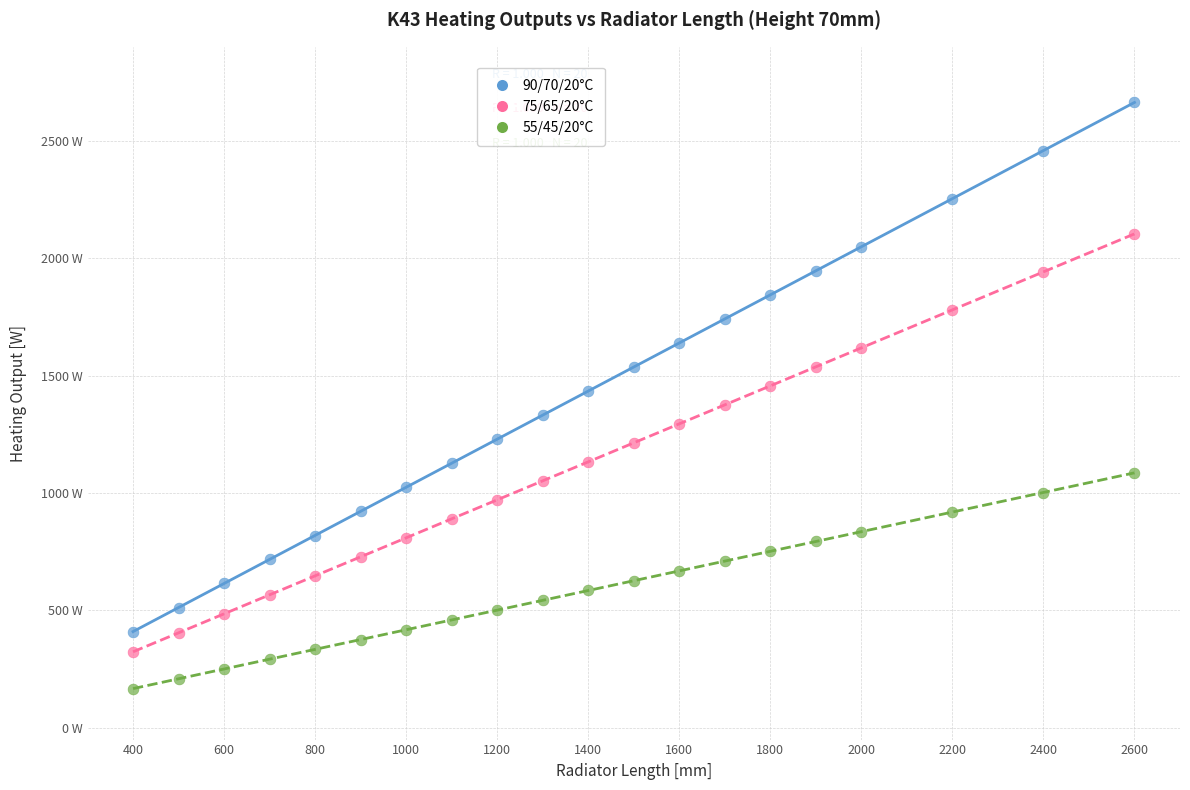

What are all the series names shown in the legend?

90/70/20°C, 75/65/20°C, 55/45/20°C